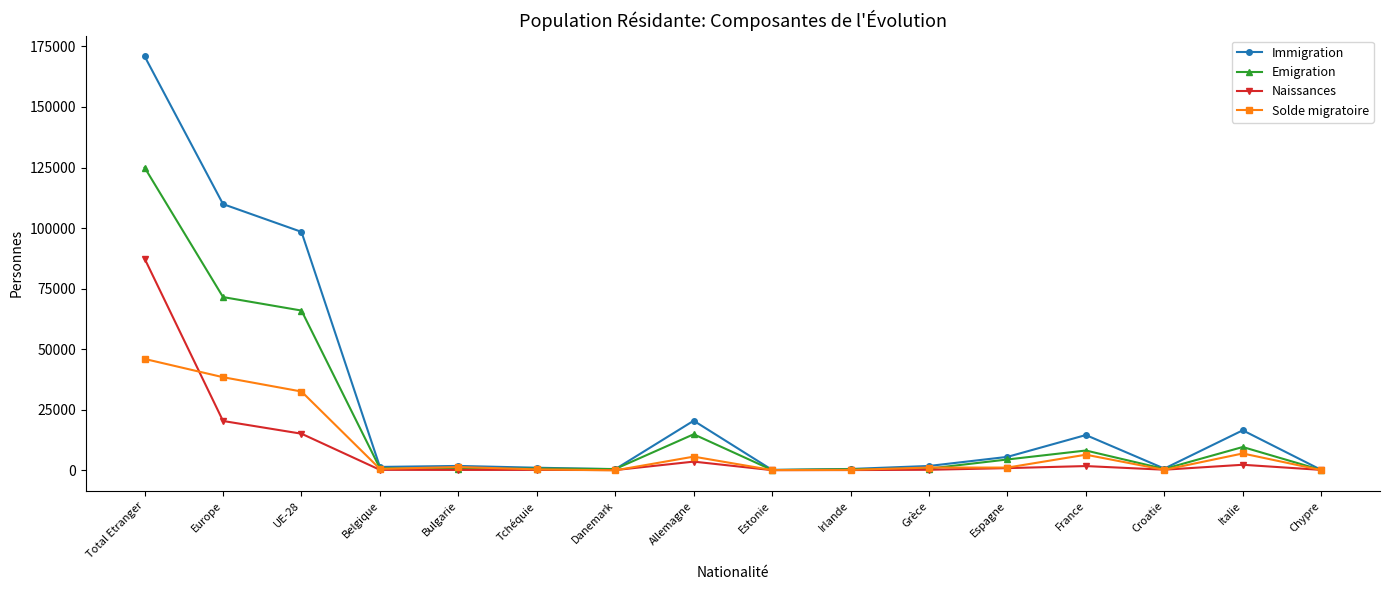

Which series has the widest spread of values?

Immigration